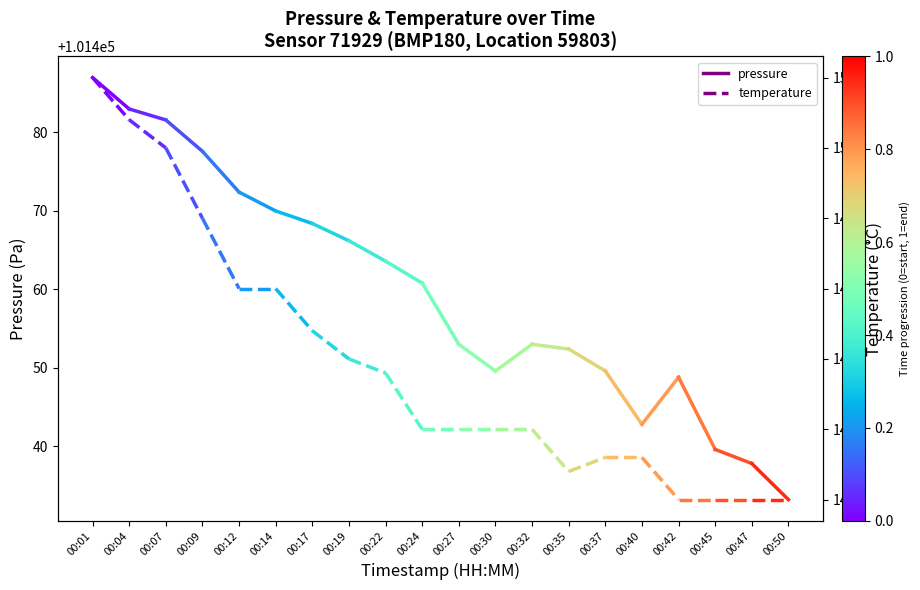

At which label does temperature reach its peak?

00:01